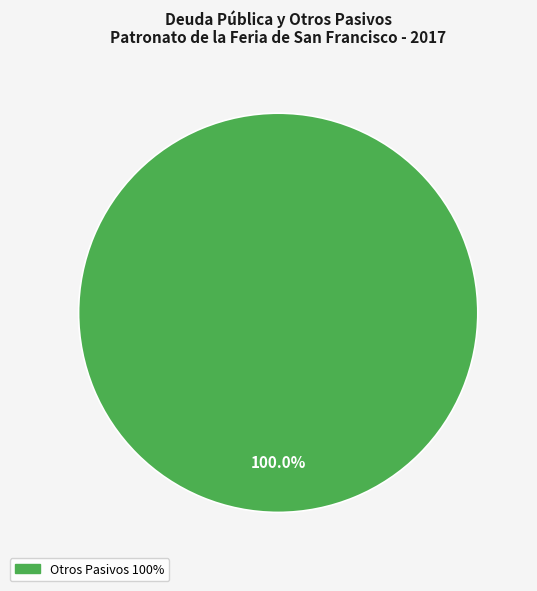

Is there a majority slice in this chart?

Yes